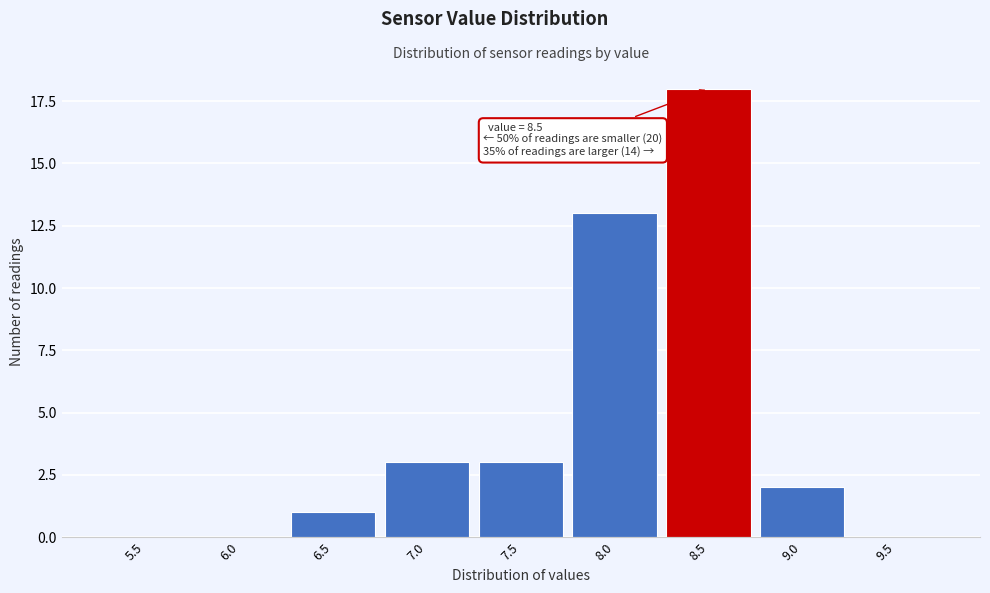

Reading right to left, what are all the values shown in this chart?

9.5=0	9.0=2	8.5=18	8.0=13	7.5=3	7.0=3	6.5=1	6.0=0	5.5=0